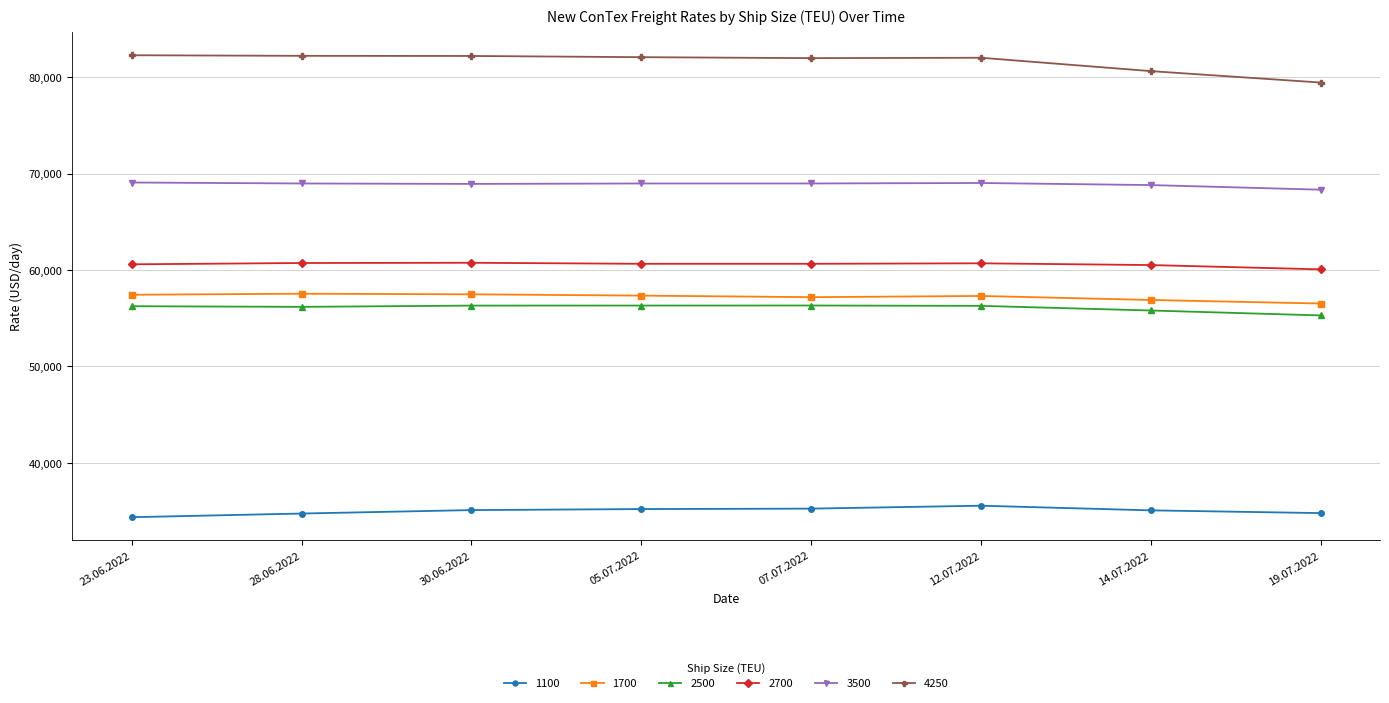

True or false: 3500 has more than 0 interior local peaks.

True